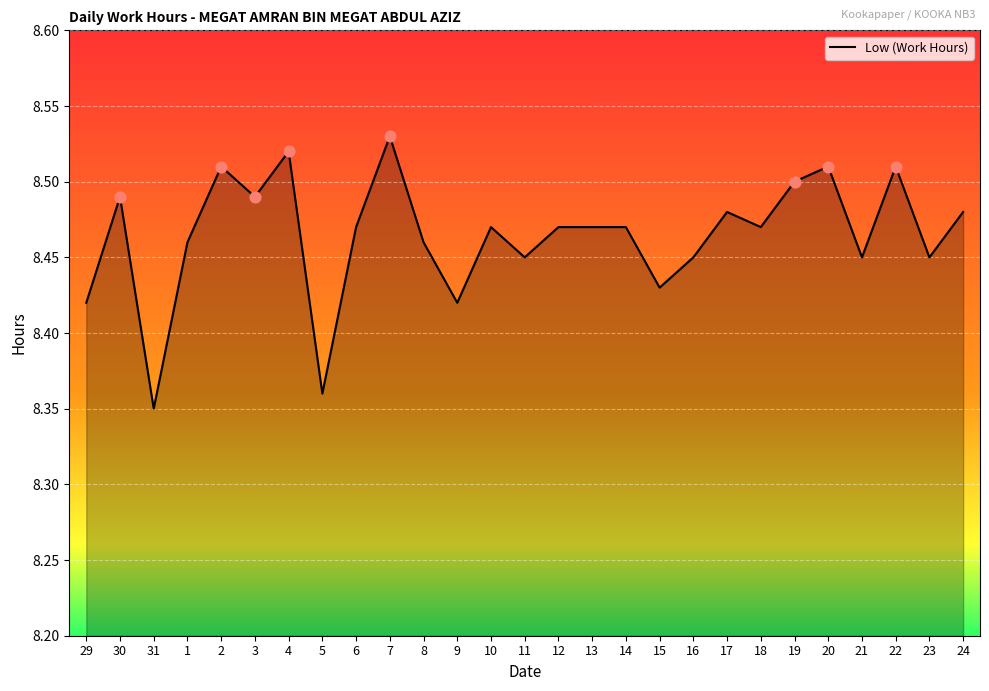

Which has a higher value, 4 or 13?

4